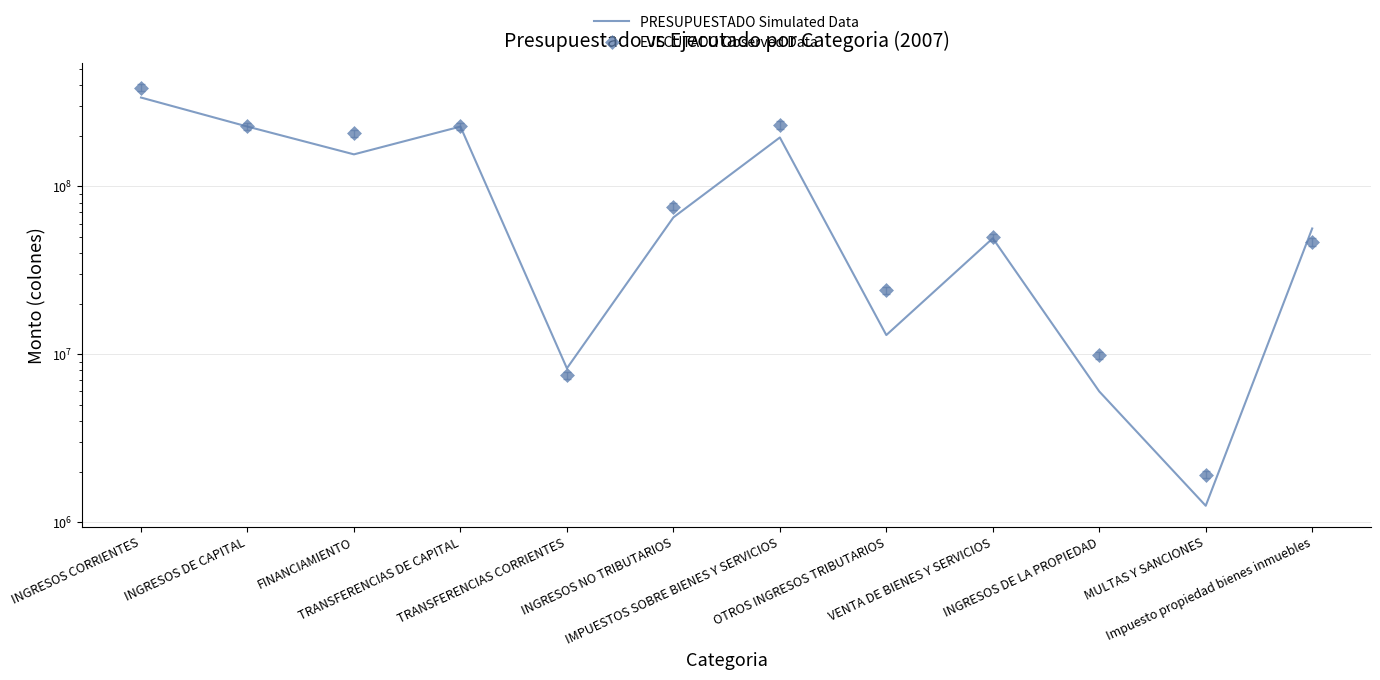

Where is the first local maximum for PRESUPUESTADO Simulated Data?

TRANSFERENCIAS DE CAPITAL